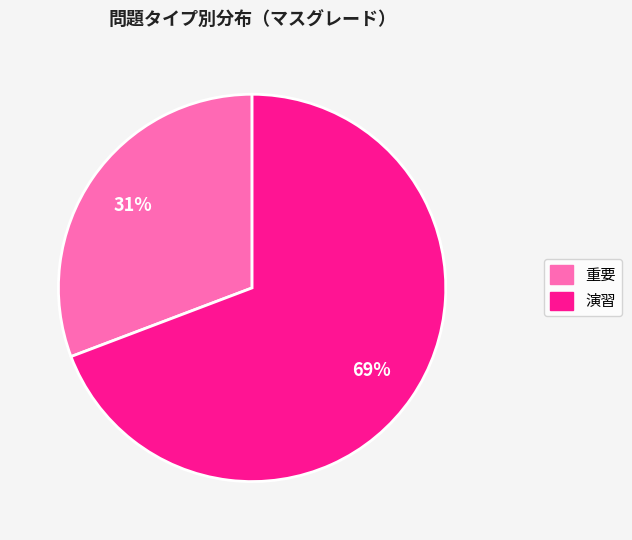

Is it true that 重要 is 18% of the pie?

False